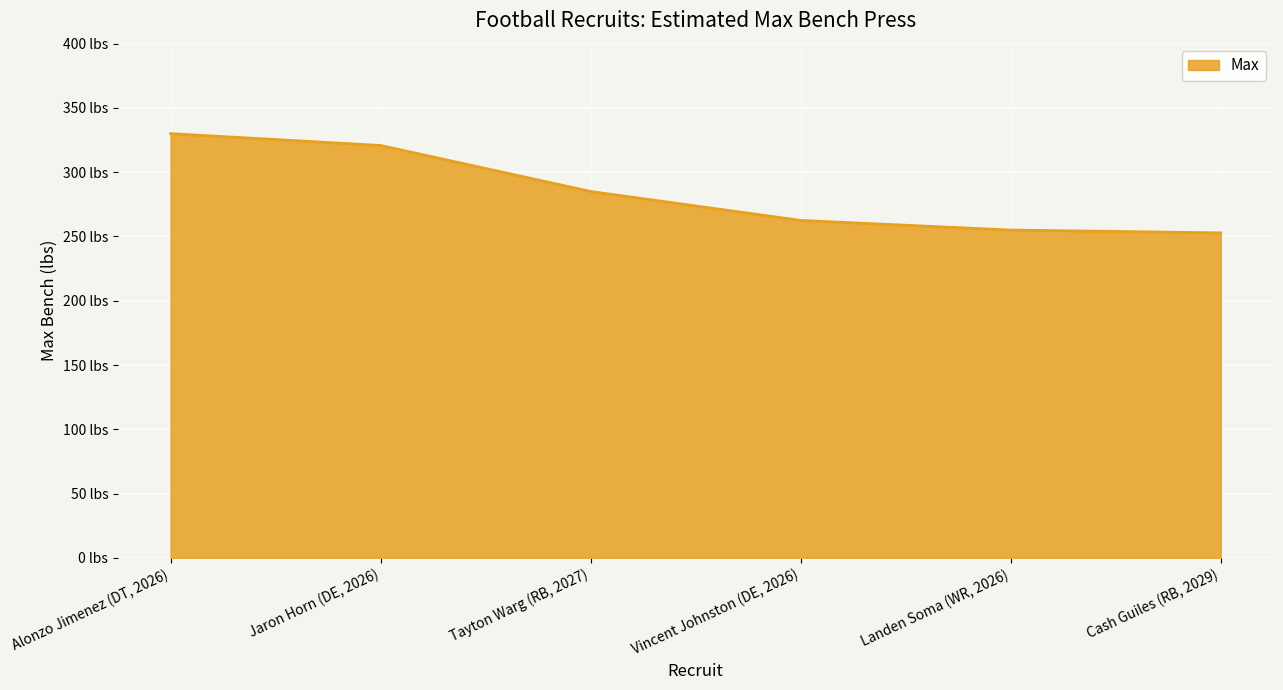

The value at Vincent Johnston (DE, 2026) is 413.2. True or false?

False